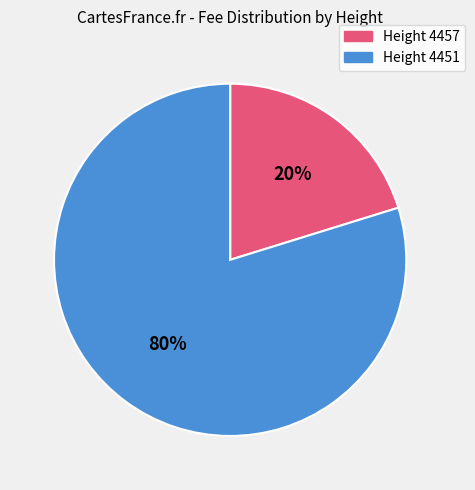

Which slice represents more than half of the pie?

Height 4451